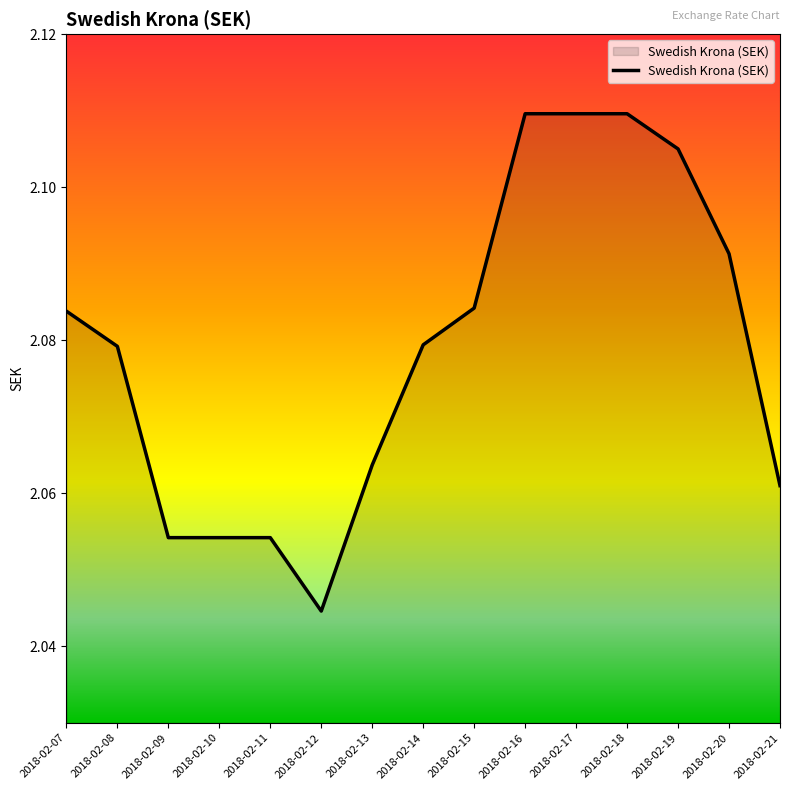

At which category does the chart reach its minimum across all series?

2018-02-12